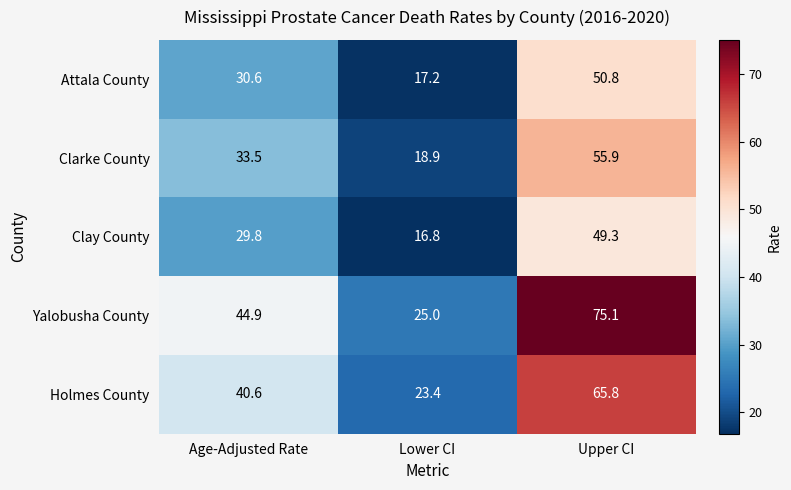

What is the total value across all series at Lower CI?

101.3